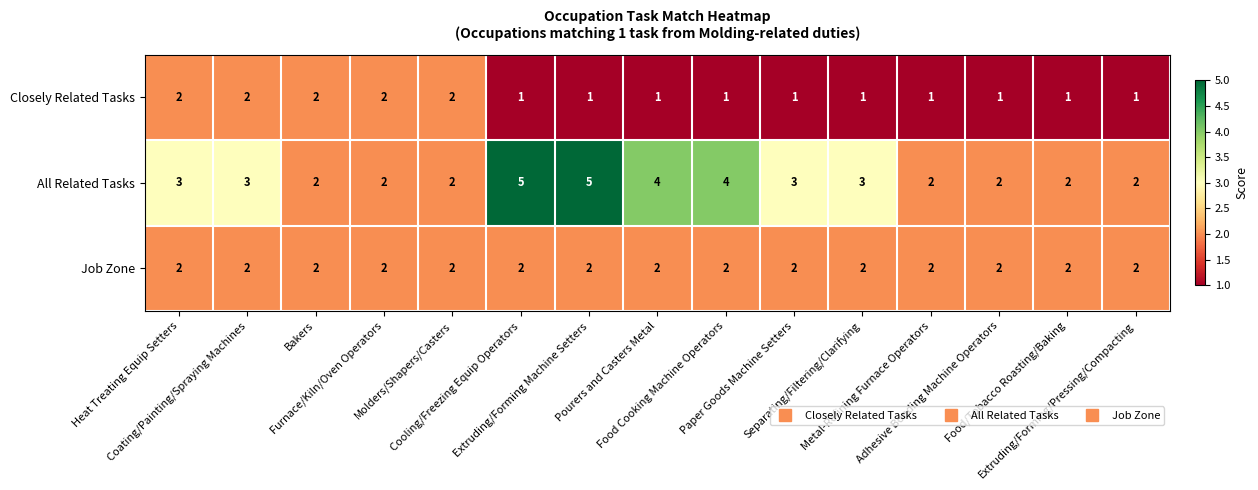

At how many categories does at least one series exceed 1?

15